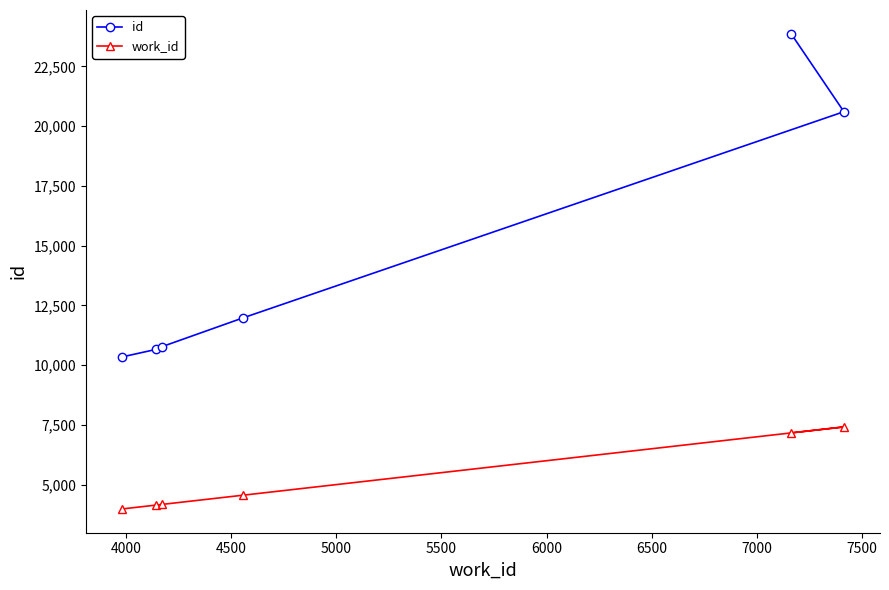

True or false: work_id and id intersect in this chart.

False